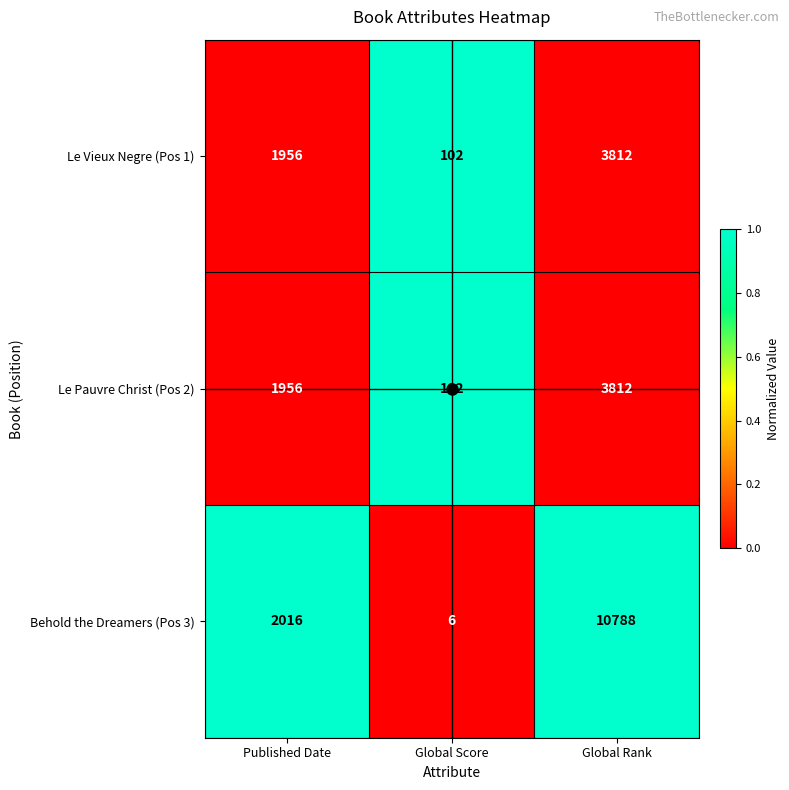

How many data points in Le Pauvre Christ (Pos 2) are less than 1956?

1